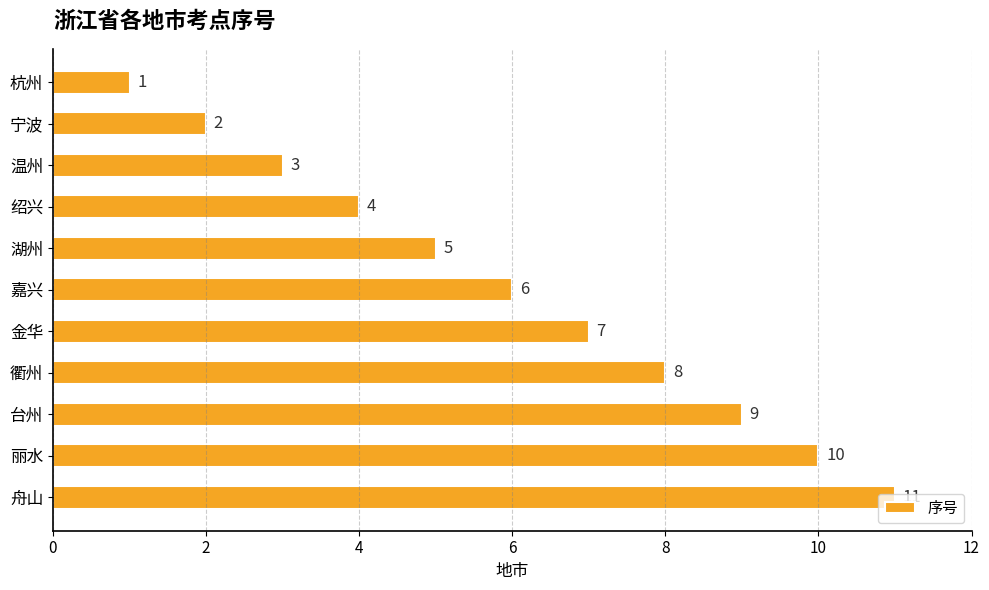

What is the difference between the maximum and minimum values?

10